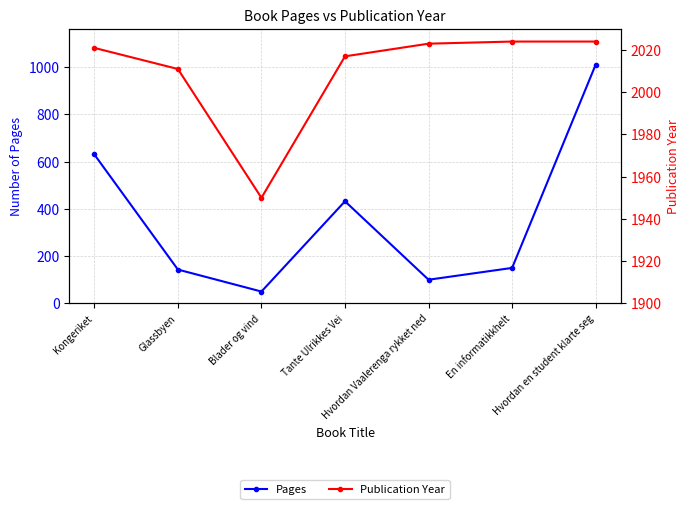

What is the difference between the second highest and second lowest values in the Pages series?

530